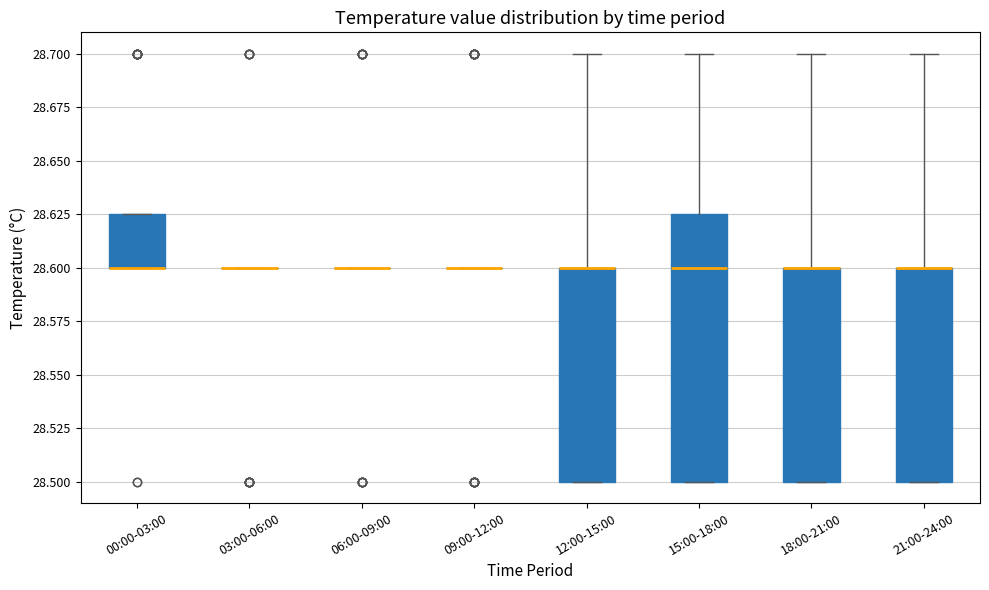

Reading left to right, transcribe this box plot: for each box, give where its median line is, the range the box spans, and where its two whiskers end, as read against the y-axis. The values are not printed on the chart, so give them approximately, as read against the axis.

00:00-03:00: median 28.600 (drawn on the box's lower edge), box 28.600 to 28.625, whiskers 28.600 to 28.625
03:00-06:00: box collapsed to a line at 28.600, whiskers 28.600 to 28.600
06:00-09:00: box collapsed to a line at 28.600, whiskers 28.600 to 28.600
09:00-12:00: box collapsed to a line at 28.600, whiskers 28.600 to 28.600
12:00-15:00: median 28.600 (drawn on the box's upper edge), box 28.500 to 28.600, whiskers 28.500 to 28.700
15:00-18:00: median 28.600, box 28.500 to 28.625, whiskers 28.500 to 28.700
18:00-21:00: median 28.600 (drawn on the box's upper edge), box 28.500 to 28.600, whiskers 28.500 to 28.700
21:00-24:00: median 28.600 (drawn on the box's upper edge), box 28.500 to 28.600, whiskers 28.500 to 28.700